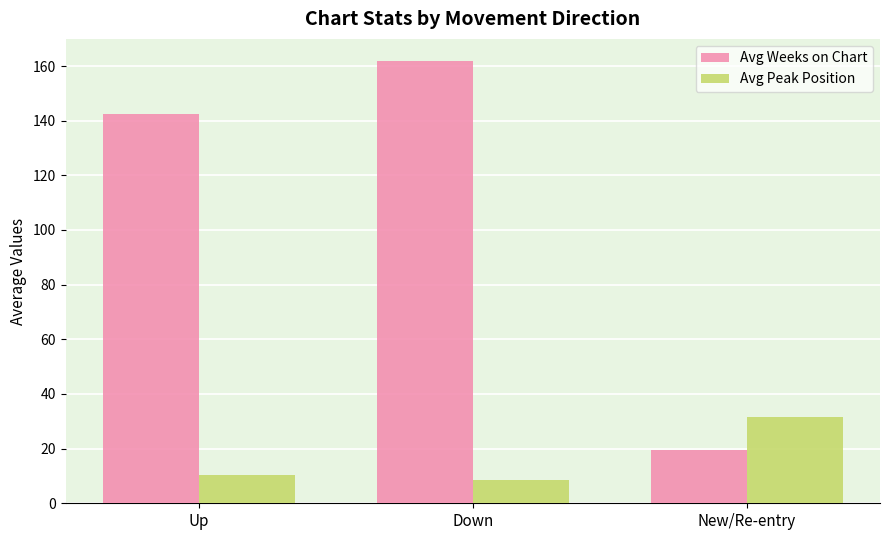

Does the chart contain stacked bars?

No